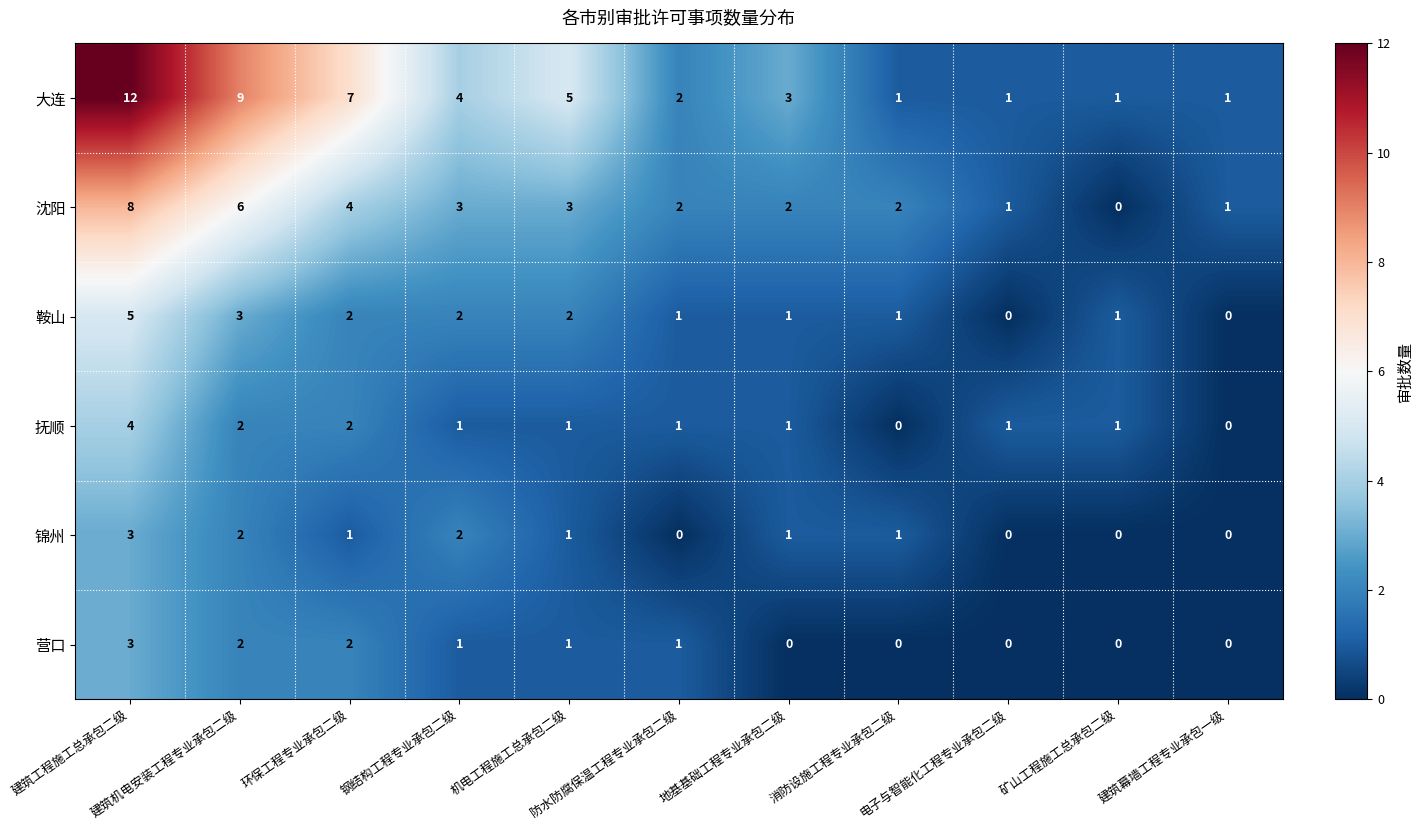

What is the difference between the maximum and minimum values in the 大连 series?

11